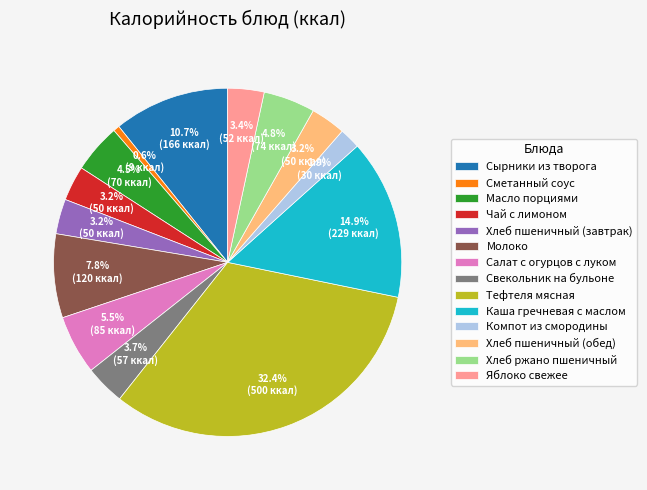

Between Компот из смородины and Молоко, which is larger?

Молоко